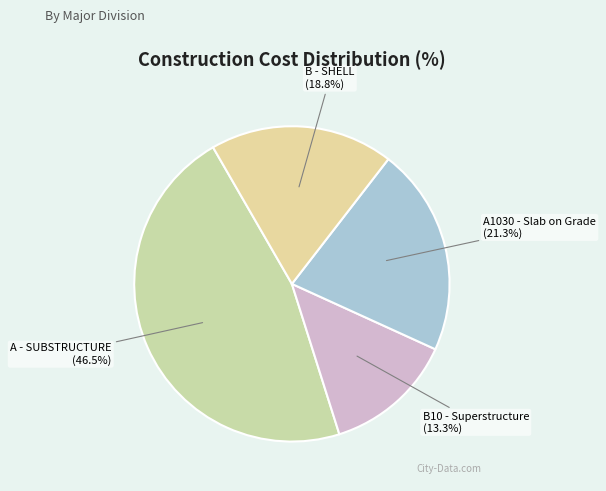

Between B - SHELL and B10 - Superstructure, which is larger?

B - SHELL